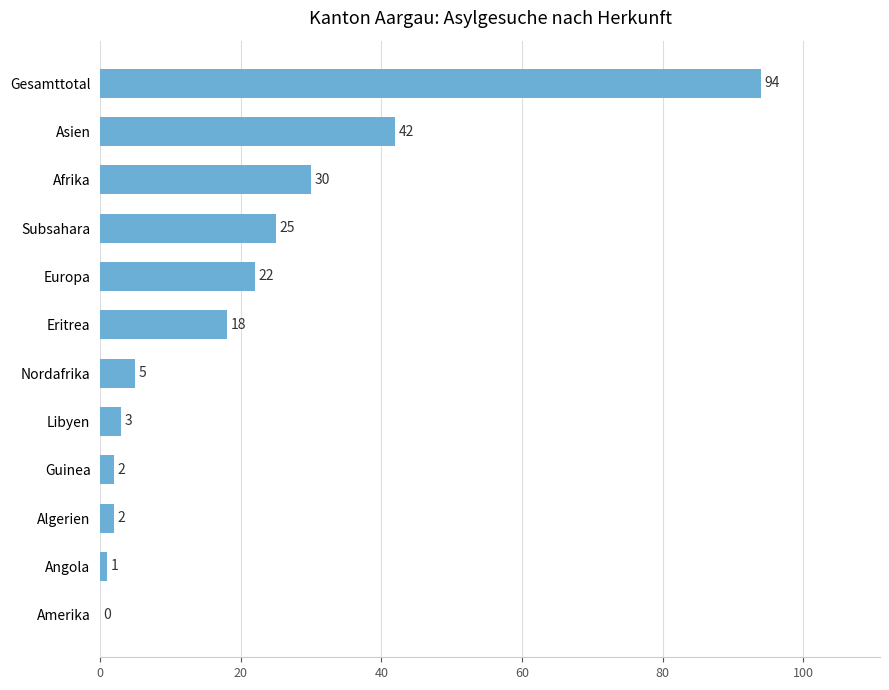

Approximately how many times larger is the value at Eritrea compared to Asien?

0.4